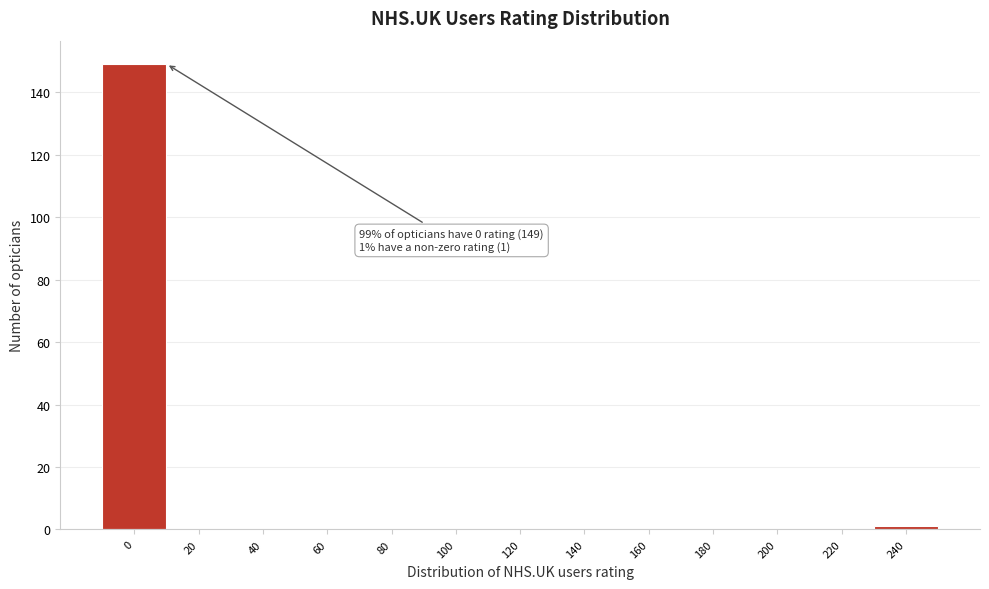

Reading left to right, extract all data points from this chart.

0=149	20=0	40=0	60=0	80=0	100=0	120=0	140=0	160=0	180=0	200=0	220=0	240=1